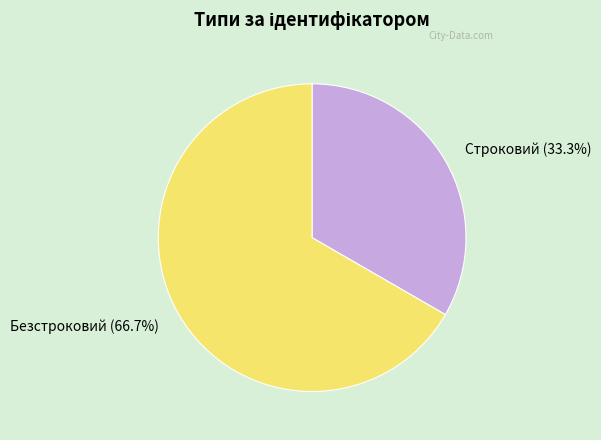

How many segments does this pie chart have?

2